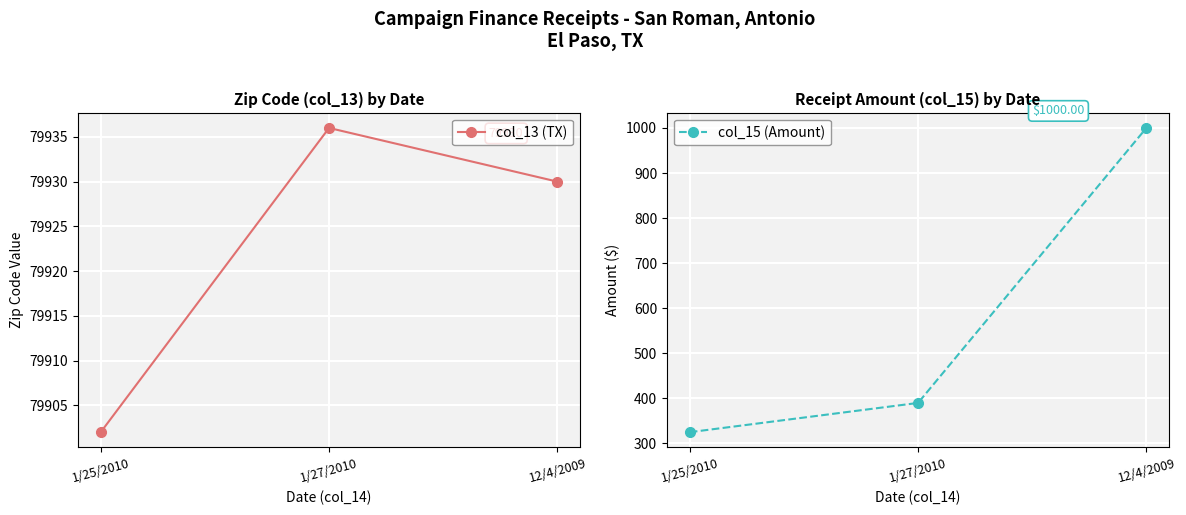

The col_15 (Amount) series shows 389.7 at 1/27/2010. True or false?

True